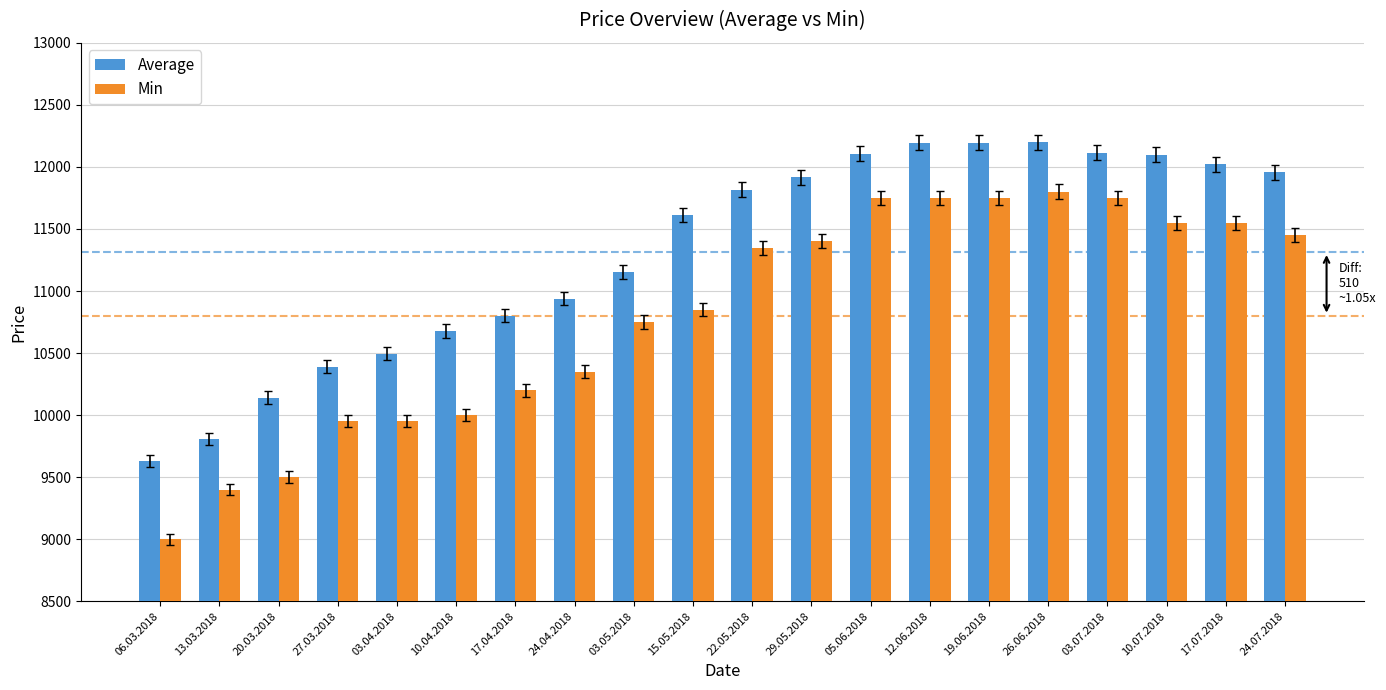

Read the Average value at 19.06.2018, to the nearest 50.

12200